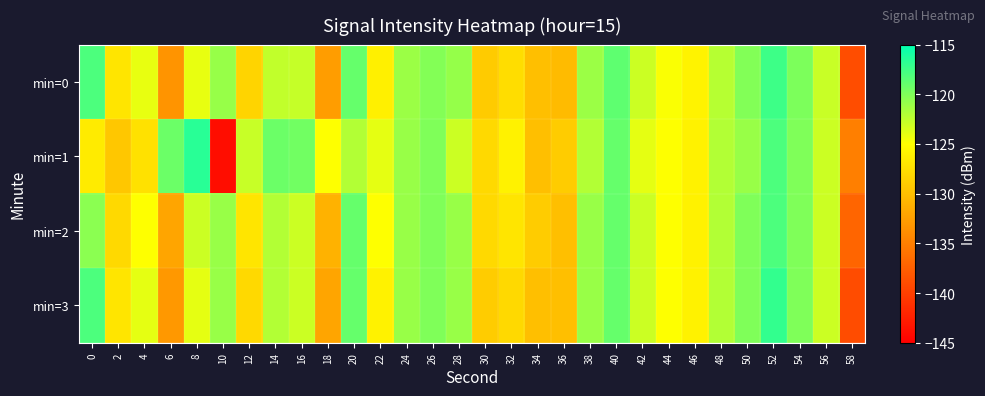

Rank the series by their average value, from lowest to highest.

min=0, min=3, min=1, min=2